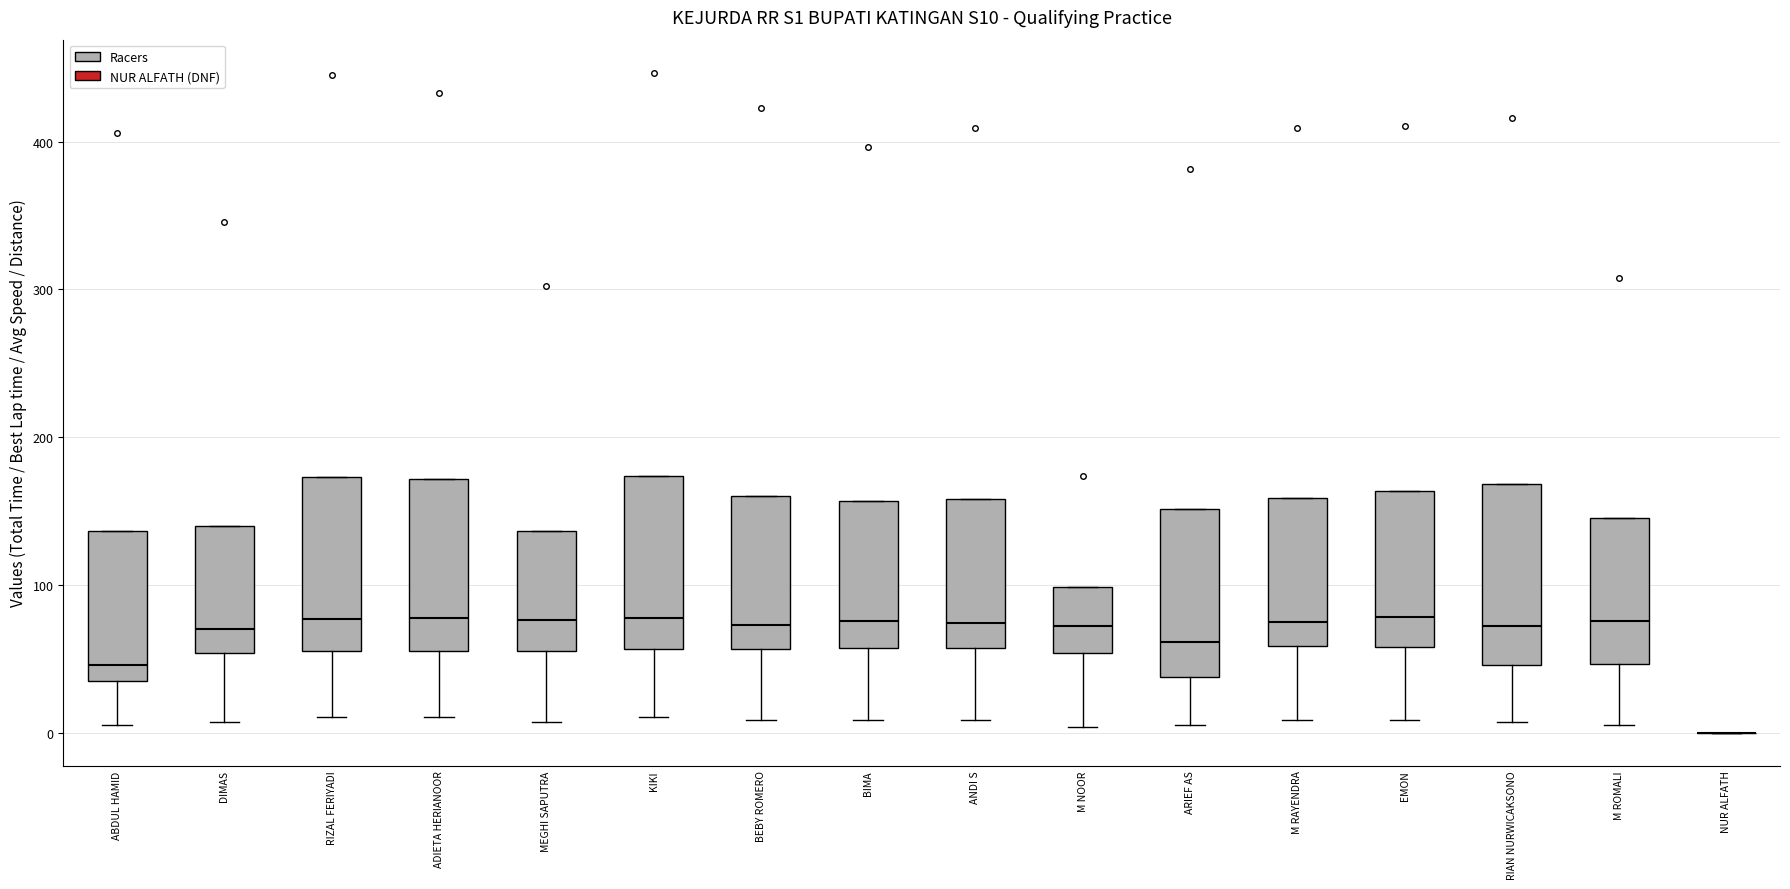

Reading left to right, read every box against the y-axis: the position of its median line, the range the box covers, and the ends of its whiskers. The values are not printed on the chart, so give them approximately, as read against the axis.

ABDUL HAMID: median 50, box 40 to 140, whiskers 10 to 140
DIMAS: median 70, box 50 to 140, whiskers 10 to 140
RIZAL FERIYADI: median 80, box 60 to 170, whiskers 10 to 170
ADIETA HERIANOOR: median 80, box 60 to 170, whiskers 10 to 170
MEGHI SAPUTRA: median 80, box 50 to 140, whiskers 10 to 140
KIKI: median 80, box 60 to 170, whiskers 10 to 170
BEBY ROMERO: median 70, box 60 to 160, whiskers 10 to 160
BIMA: median 80, box 60 to 160, whiskers 10 to 160
ANDI S: median 70, box 60 to 160, whiskers 10 to 160
M NOOR: median 70, box 50 to 100, whiskers 0 to 100
ARIEF AS: median 60, box 40 to 150, whiskers 10 to 150
M RAYENDRA: median 80, box 60 to 160, whiskers 10 to 160
EMON: median 80, box 60 to 160, whiskers 10 to 160
RIAN NURWICAKSONO: median 70, box 50 to 170, whiskers 10 to 170
M ROMALI: median 80, box 50 to 150, whiskers 10 to 150
NUR ALFATH: box collapsed to a line at 0, whiskers 0 to 0